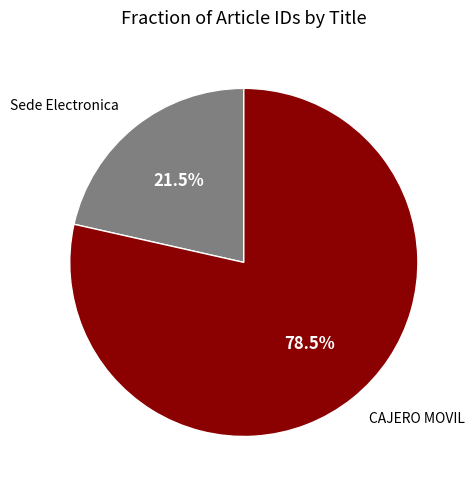

Rank the categories by value from highest to lowest.

CAJERO MOVIL, Sede Electronica